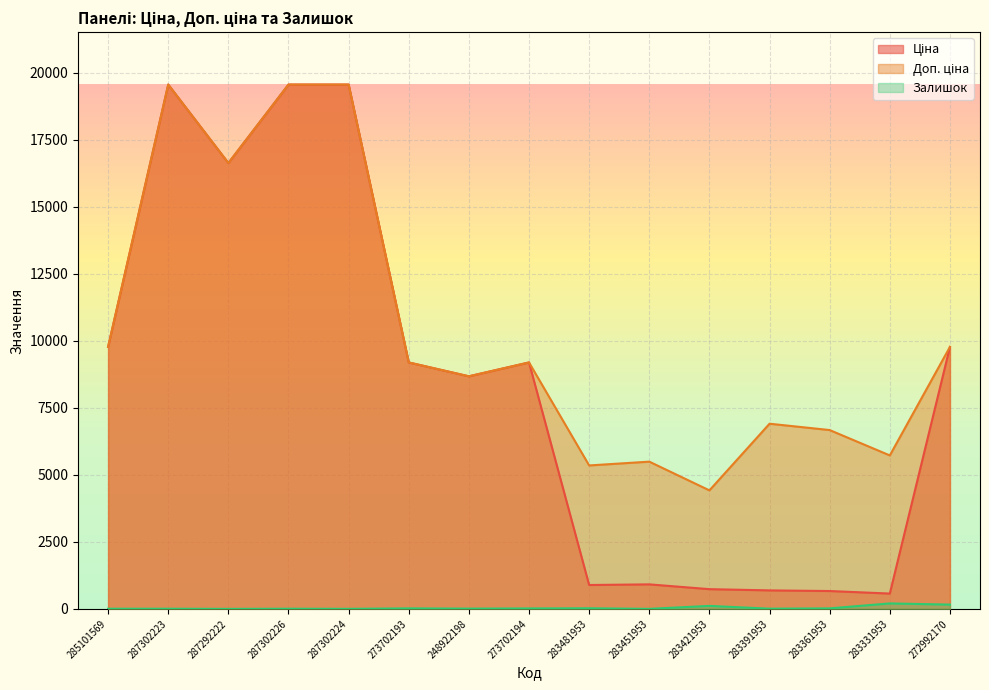

Reading left to right, list all the values displayed in this chart.

Ціна: 285101569=9775.5	287302223=19564.9	287292222=16636.8	287302226=19564.9	287302224=19564.9	273702193=9196.3	248922198=8679.5	273702194=9196.3	283481953=892.2	283451953=915.8	283421953=737.2	283391953=691.0	283361953=667.4	283331953=572.7	272992170=9775.5
Доп. ціна: 285101569=9775.5	287302223=19564.9	287292222=16636.8	287302226=19564.9	287302224=19564.9	273702193=9196.3	248922198=8679.5	273702194=9196.3	283481953=5353.1	283451953=5495.0	283421953=4423.0	283391953=6910.3	283361953=6673.6	283331953=5727.0	272992170=9775.5
Залишок: 285101569=7.0	287302223=7.0	287292222=1.0	287302226=7.0	287302224=3.0	273702193=20.0	248922198=11.0	273702194=18.0	283481953=24.0	283451953=2.0	283421953=113.0	283391953=9.0	283361953=20.0	283331953=205.0	272992170=161.0